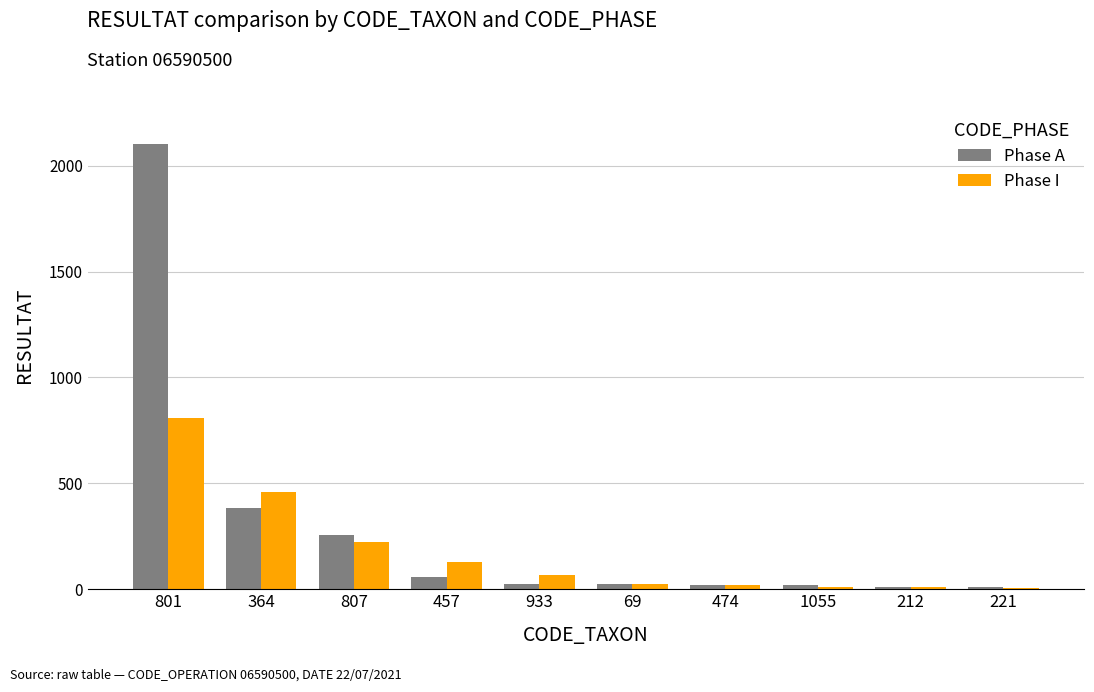

At which label does Phase I reach its peak?

801